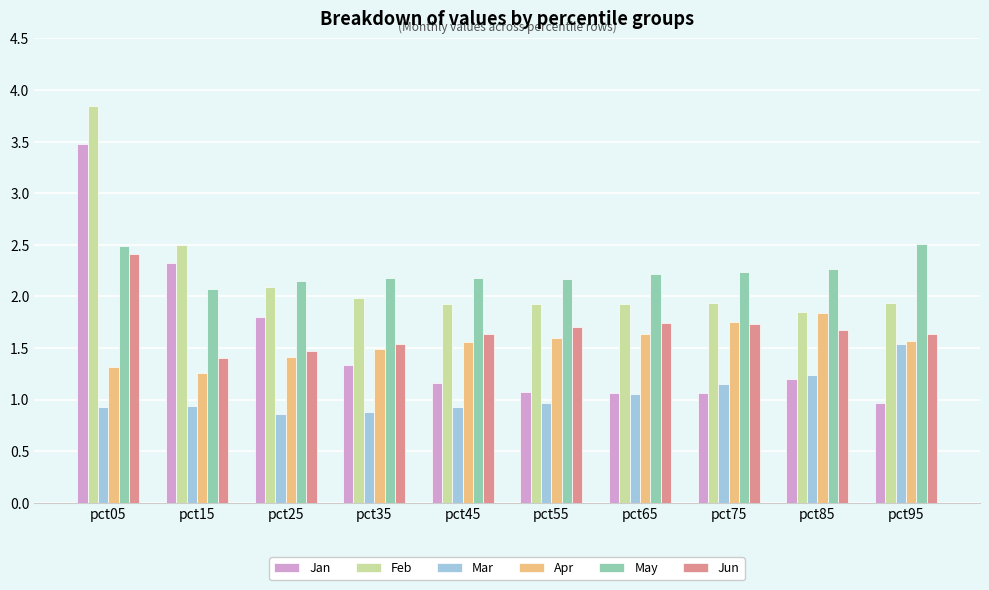

How many bars are there in each group?

6